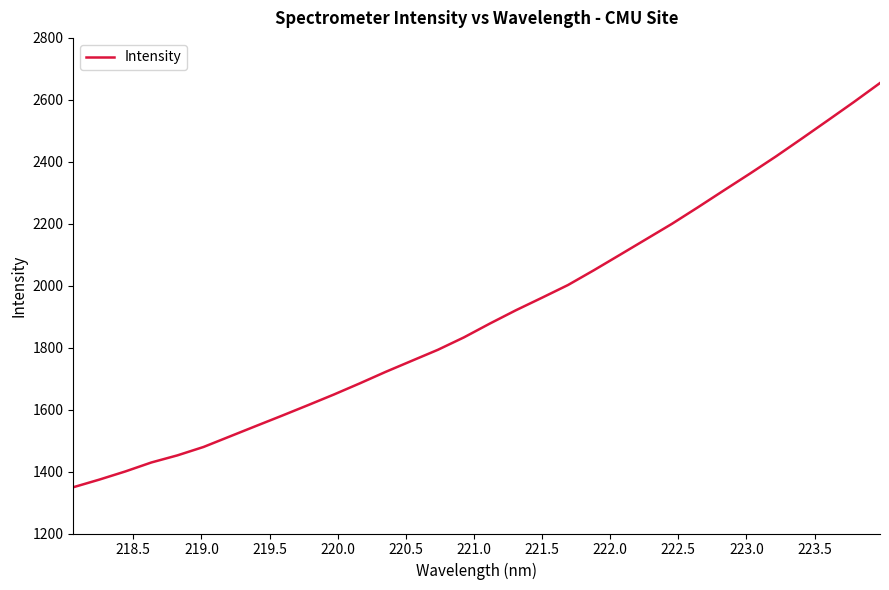

What is the maximum value shown in the chart?

2654.3